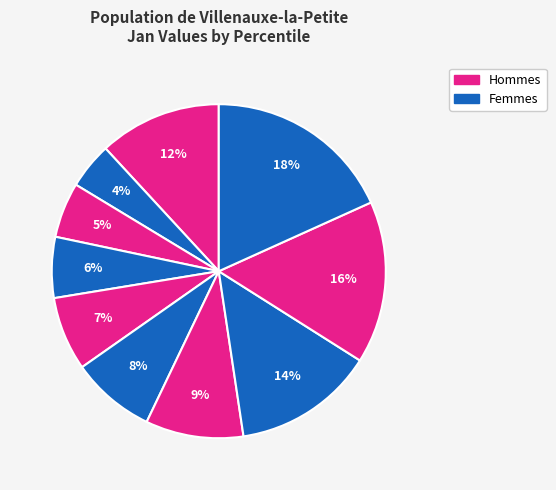

How many slices are in this pie chart?

10